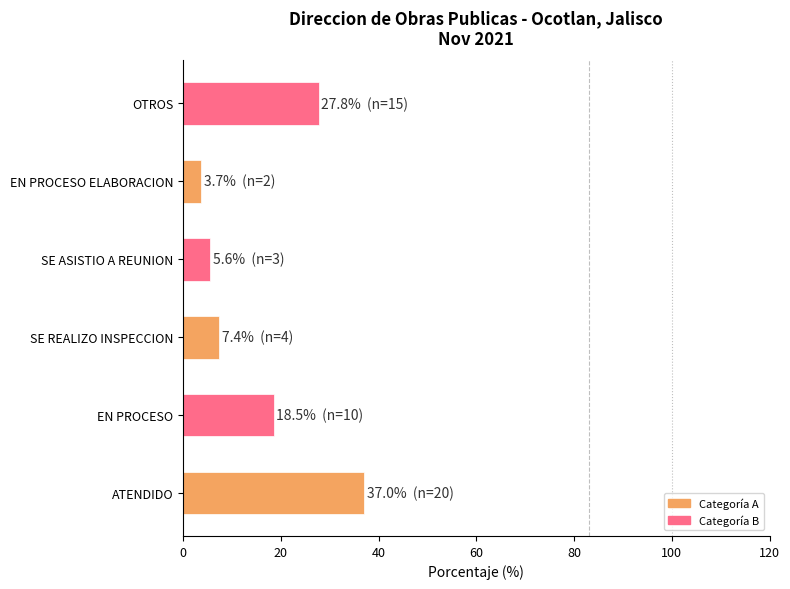

Reading bottom to top, list all the values displayed in this chart.

37.0	18.5	7.4	5.6	3.7	27.8